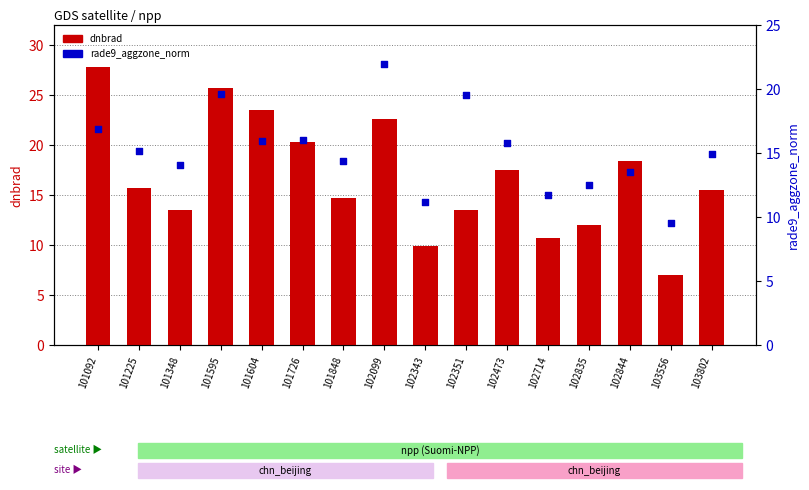

What is the total value across all series at 101604?

39.4